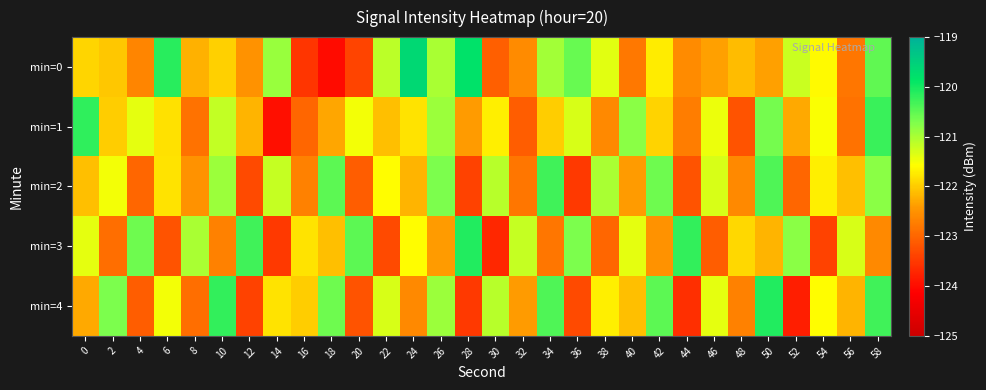

Reading left to right, transcribe all the data shown in this chart.

min=0: 0=-121.9	2=-122.0	4=-122.6	6=-120.1	8=-122.2	10=-122.0	12=-122.5	14=-120.9	16=-123.5	18=-124.0	20=-123.4	22=-121.1	24=-119.6	26=-121.0	28=-119.8	30=-123.1	32=-122.6	34=-121.0	36=-120.6	38=-121.4	40=-122.8	42=-121.7	44=-122.6	46=-122.4	48=-122.1	50=-122.4	52=-121.2	54=-121.6	56=-122.8	58=-120.5
min=1: 0=-120.2	2=-122.0	4=-121.4	6=-121.8	8=-122.9	10=-121.2	12=-122.2	14=-124.0	16=-123.0	18=-122.3	20=-121.5	22=-122.1	24=-121.8	26=-120.9	28=-122.4	30=-121.7	32=-123.1	34=-122.0	36=-121.3	38=-122.6	40=-120.8	42=-122.0	44=-122.8	46=-121.5	48=-123.2	50=-120.7	52=-122.3	54=-121.5	56=-122.8	58=-120.2
min=2: 0=-122.1	2=-121.5	4=-123.0	6=-121.8	8=-122.5	10=-120.9	12=-123.3	14=-121.2	16=-122.7	18=-120.5	20=-123.1	22=-121.6	24=-122.2	26=-120.7	28=-123.4	30=-121.1	32=-122.8	34=-120.3	36=-123.5	38=-121.0	40=-122.4	42=-120.6	44=-123.2	46=-121.3	48=-122.6	50=-120.4	52=-123.0	54=-121.7	56=-122.1	58=-120.8
min=3: 0=-121.4	2=-122.9	4=-120.6	6=-123.2	8=-121.0	10=-122.7	12=-120.3	14=-123.5	16=-121.8	18=-122.1	20=-120.5	22=-123.3	24=-121.6	26=-122.4	28=-120.1	30=-123.7	32=-121.2	34=-122.8	36=-120.7	38=-123.0	40=-121.4	42=-122.5	44=-120.2	46=-123.1	48=-121.9	50=-122.2	52=-120.8	54=-123.4	56=-121.3	58=-122.6
min=4: 0=-122.3	2=-120.7	4=-123.1	6=-121.5	8=-122.9	10=-120.2	12=-123.4	14=-121.8	16=-122.0	18=-120.6	20=-123.2	22=-121.3	24=-122.6	26=-120.9	28=-123.5	30=-121.1	32=-122.4	34=-120.4	36=-123.3	38=-121.7	40=-122.1	42=-120.5	44=-123.6	46=-121.4	48=-122.7	50=-120.1	52=-123.8	54=-121.6	56=-122.2	58=-120.3